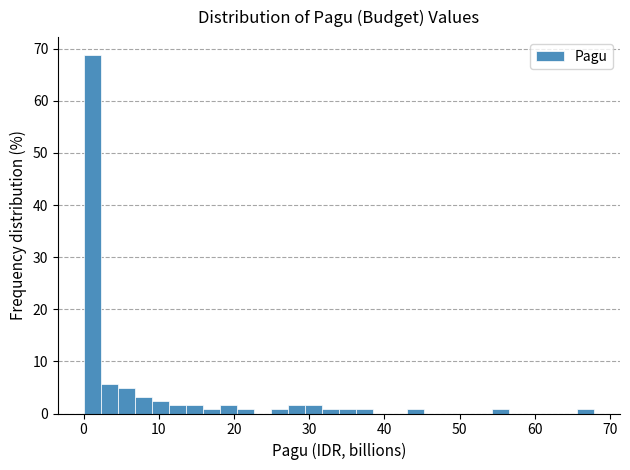

Read against the x-axis, roughly where is the centre of the tallest bar?

1